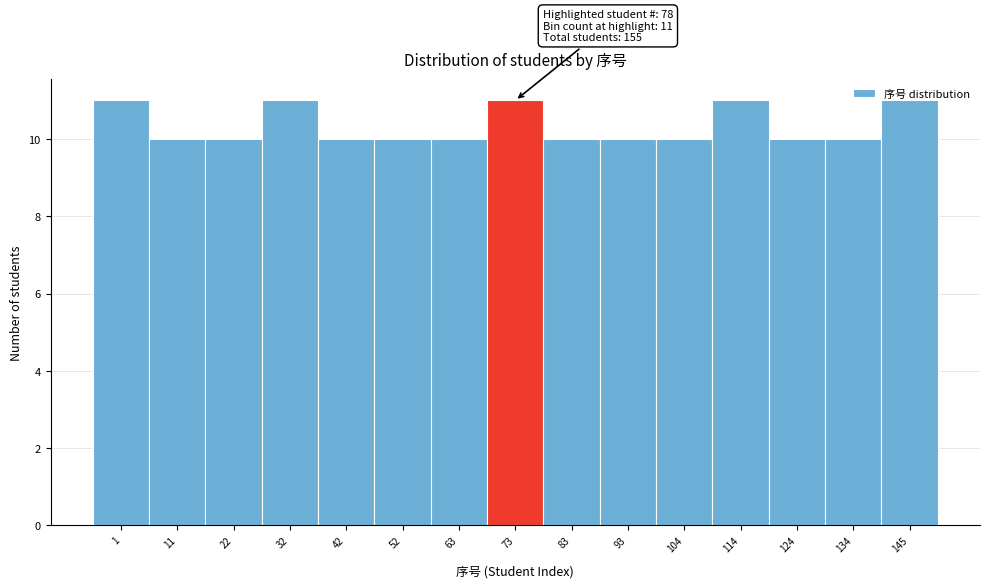

The chart shows a value of 7 at 134. True or false?

False